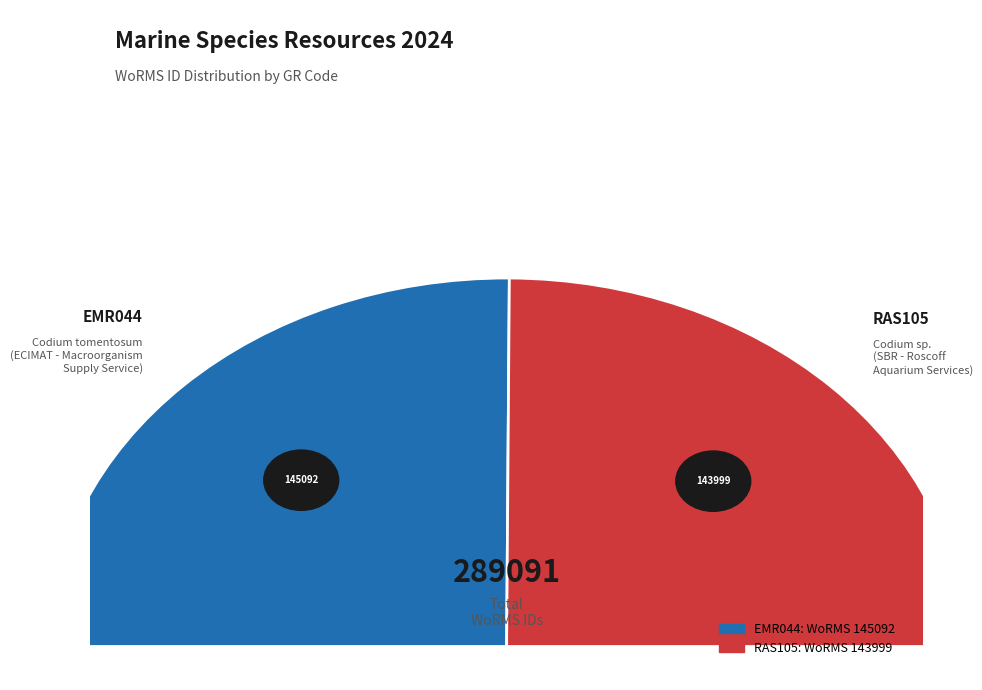

Rank the categories by value from lowest to highest.

RAS105, EMR044